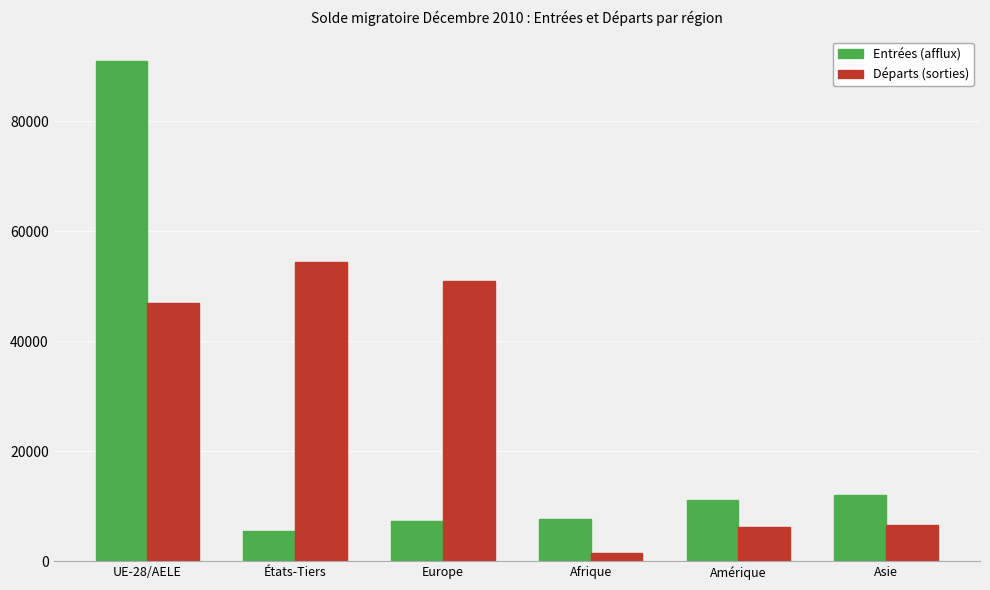

What is the total value across all series at Amérique?

17481